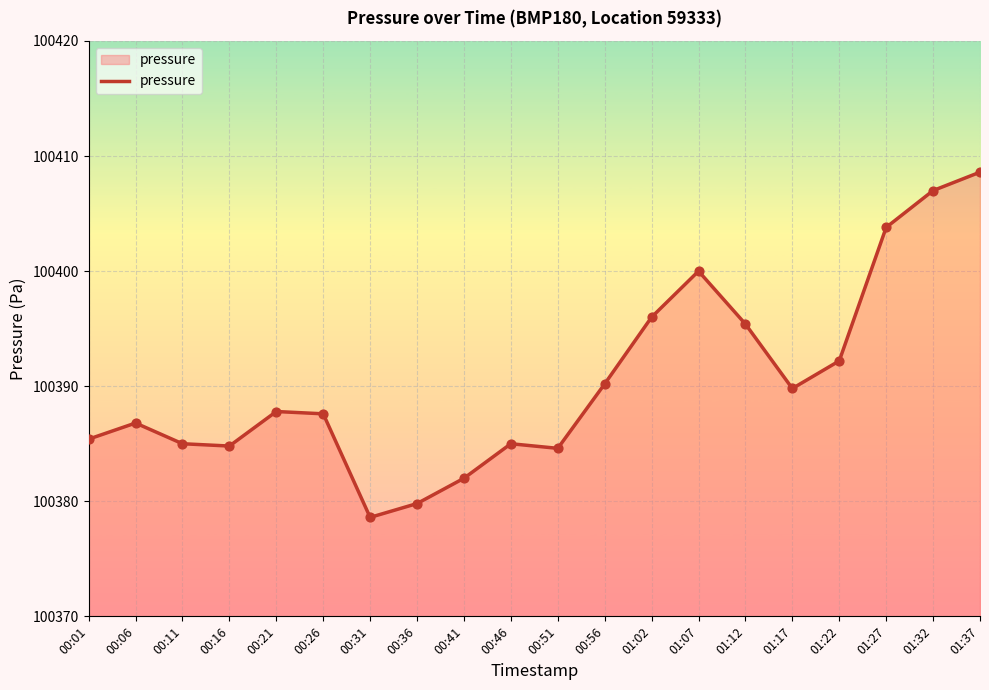

Between 00:36 and 00:31, which is larger?

00:36